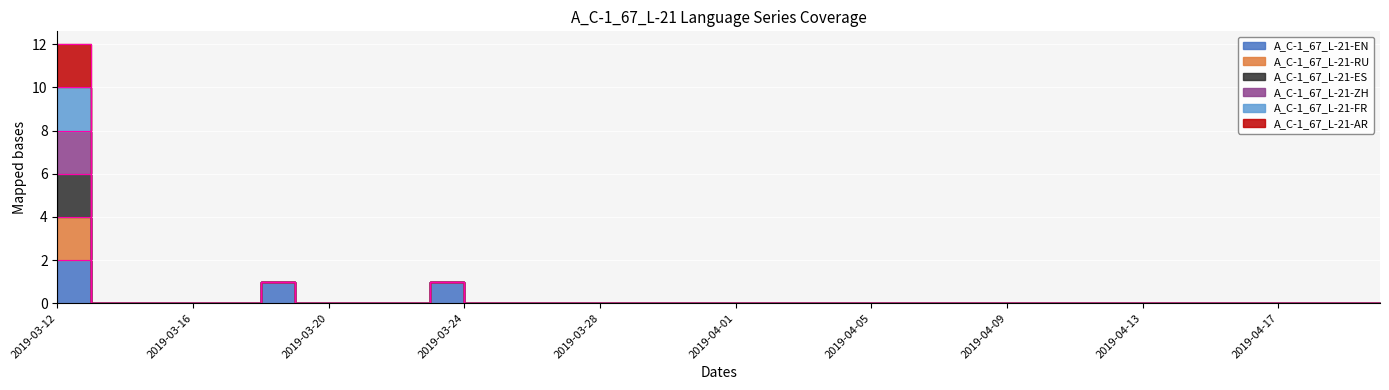

At which category is the sum across all series the highest?

2019-03-12